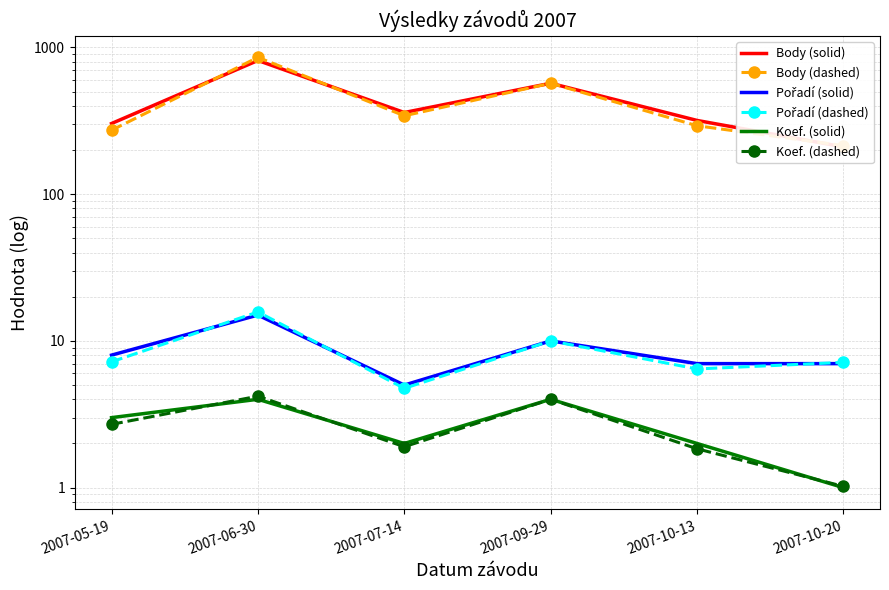

What is the smallest value displayed?

1.0